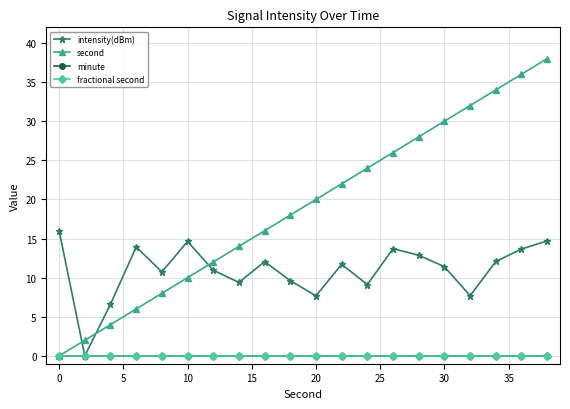

Is this an area chart (filled region under the line)?

No